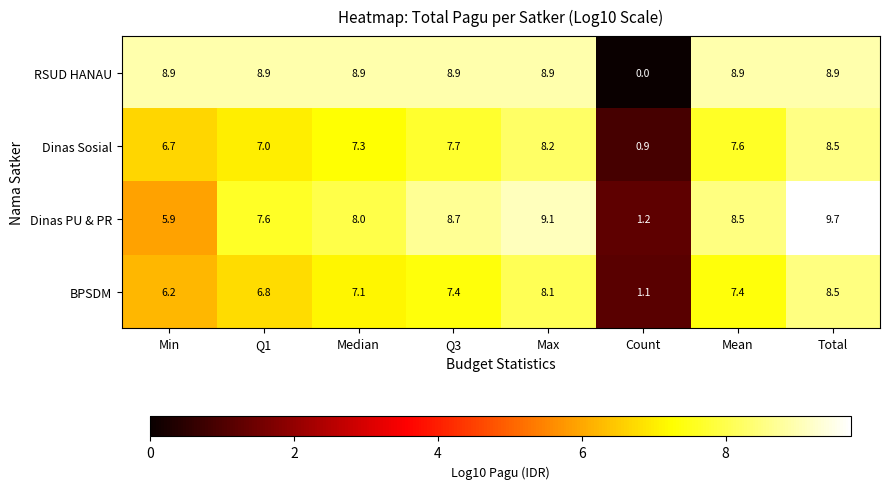

What value does the BPSDM series have at Median?

7.1